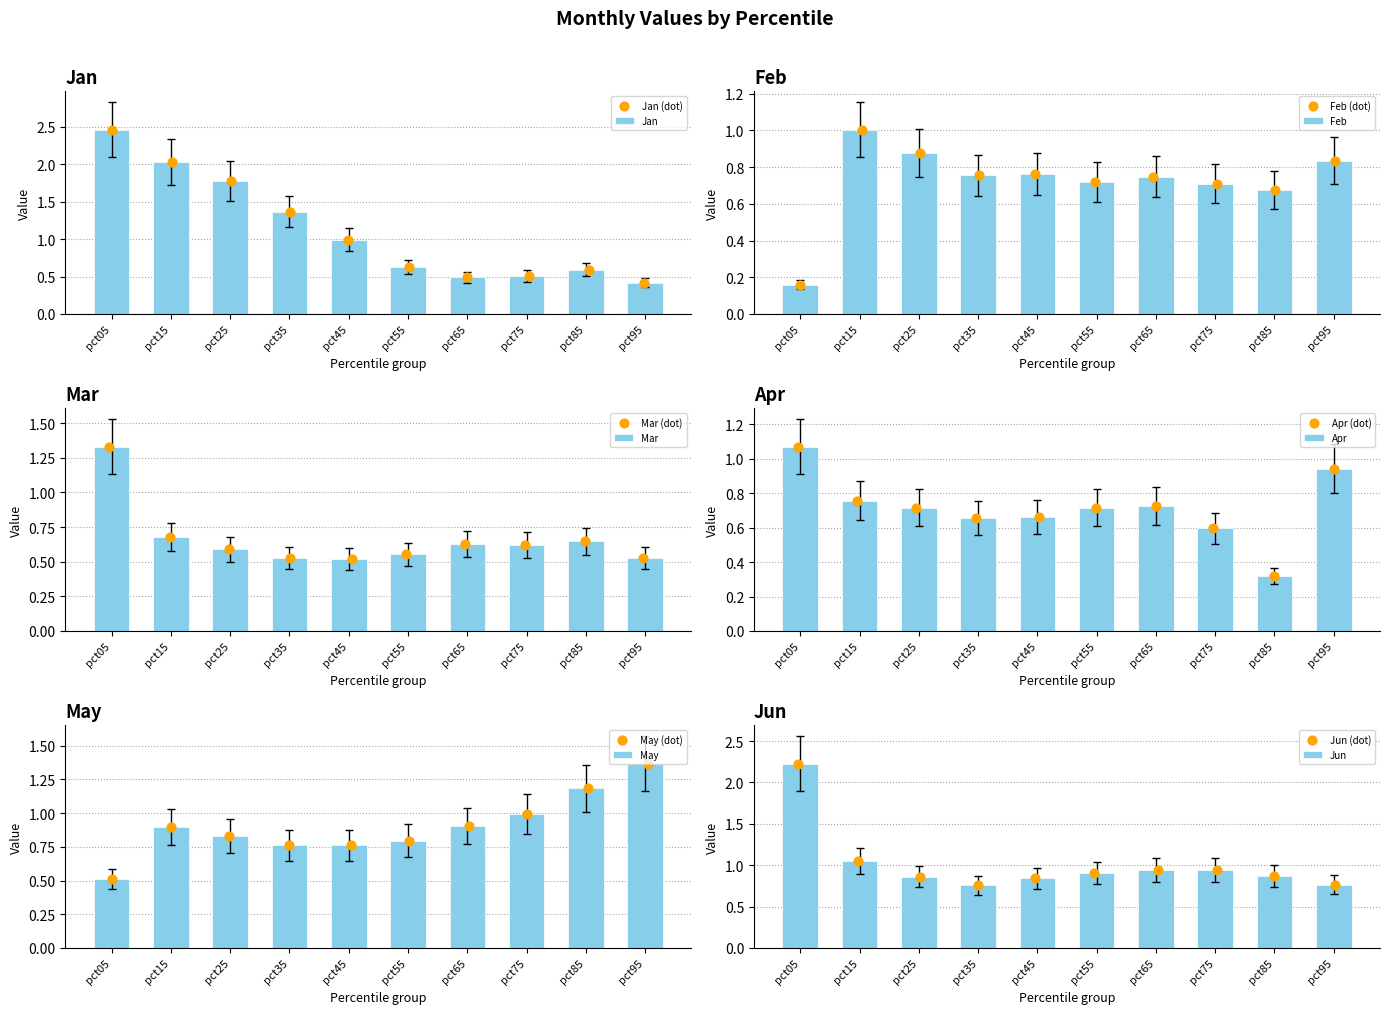

What is the total value across all series at pct75?

4.3